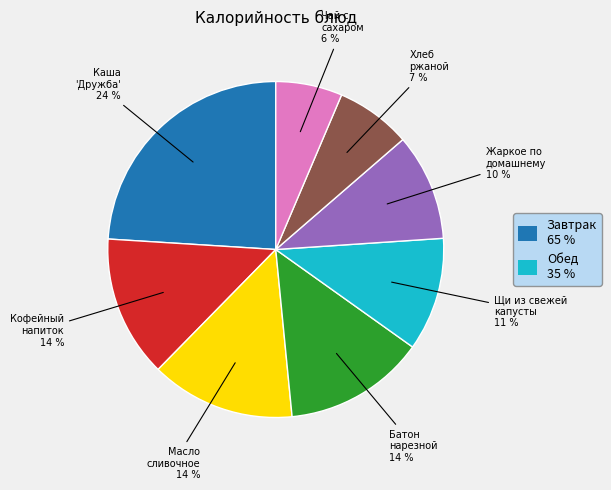

How many segments does this pie chart have?

8